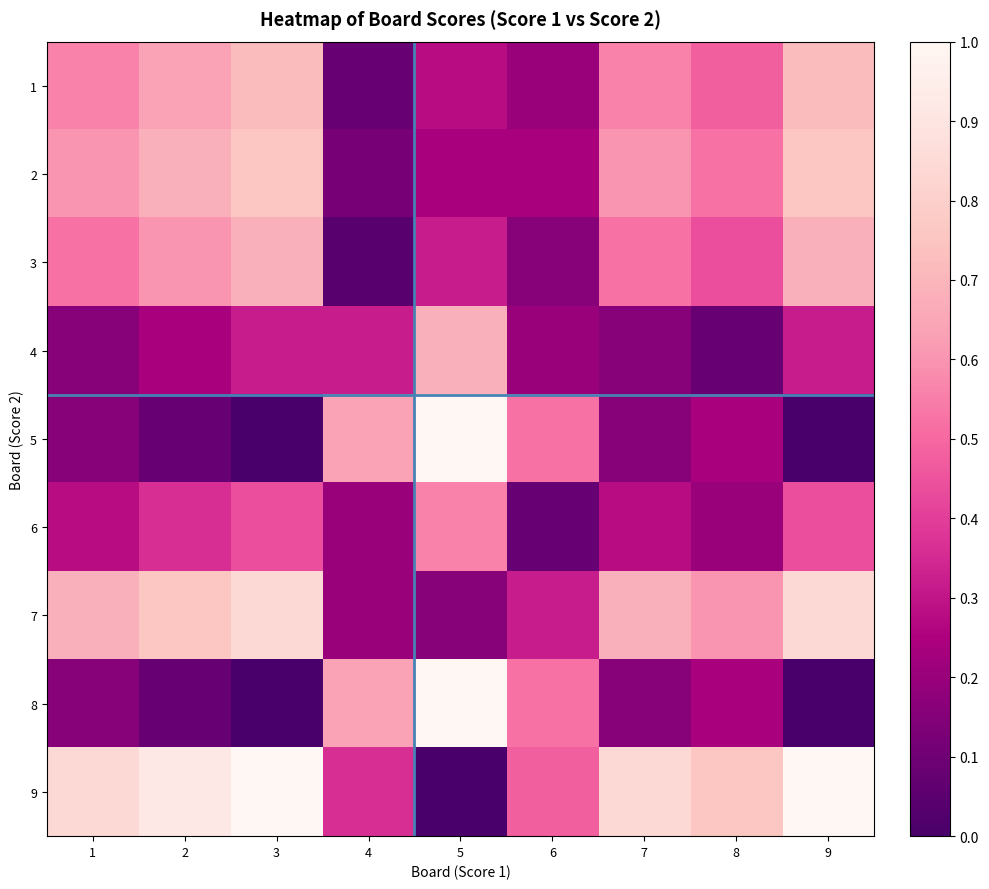

Reading left to right, transcribe all the data shown in this chart.

1: 1=0.6	2=0.6	3=0.7	4=0.1	5=0.3	6=0.2	7=0.6	8=0.5	9=0.7
2: 1=0.6	2=0.7	3=0.8	4=0.1	5=0.2	6=0.2	7=0.6	8=0.5	9=0.8
3: 1=0.5	2=0.6	3=0.7	4=0.0	5=0.3	6=0.2	7=0.5	8=0.4	9=0.7
4: 1=0.2	2=0.2	3=0.3	4=0.3	5=0.7	6=0.2	7=0.2	8=0.1	9=0.3
5: 1=0.2	2=0.1	3=0.0	4=0.6	5=1.0	6=0.5	7=0.2	8=0.2	9=0.0
6: 1=0.3	2=0.4	3=0.4	4=0.2	5=0.6	6=0.1	7=0.3	8=0.2	9=0.4
7: 1=0.7	2=0.8	3=0.8	4=0.2	5=0.2	6=0.3	7=0.7	8=0.6	9=0.8
8: 1=0.2	2=0.1	3=0.0	4=0.6	5=1.0	6=0.5	7=0.2	8=0.2	9=0.0
9: 1=0.8	2=0.9	3=1.0	4=0.4	5=0.0	6=0.5	7=0.8	8=0.8	9=1.0